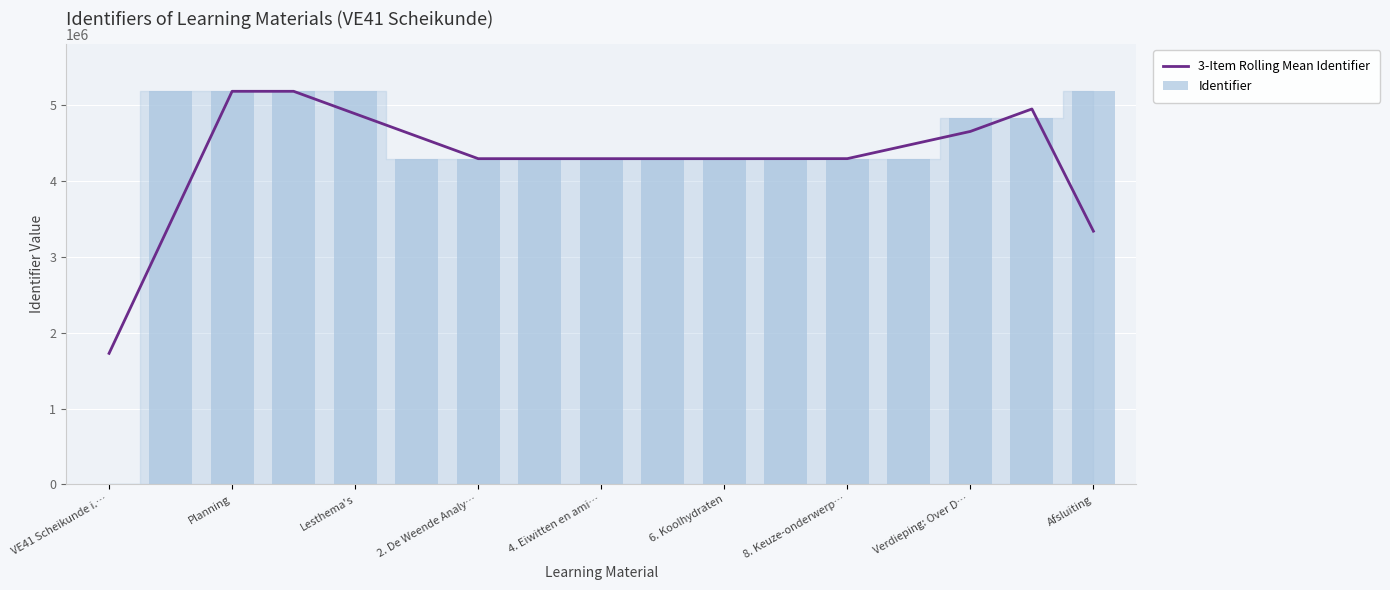

What is the lowest value of the 3-Item Rolling Mean Identifier series?

1728862.3